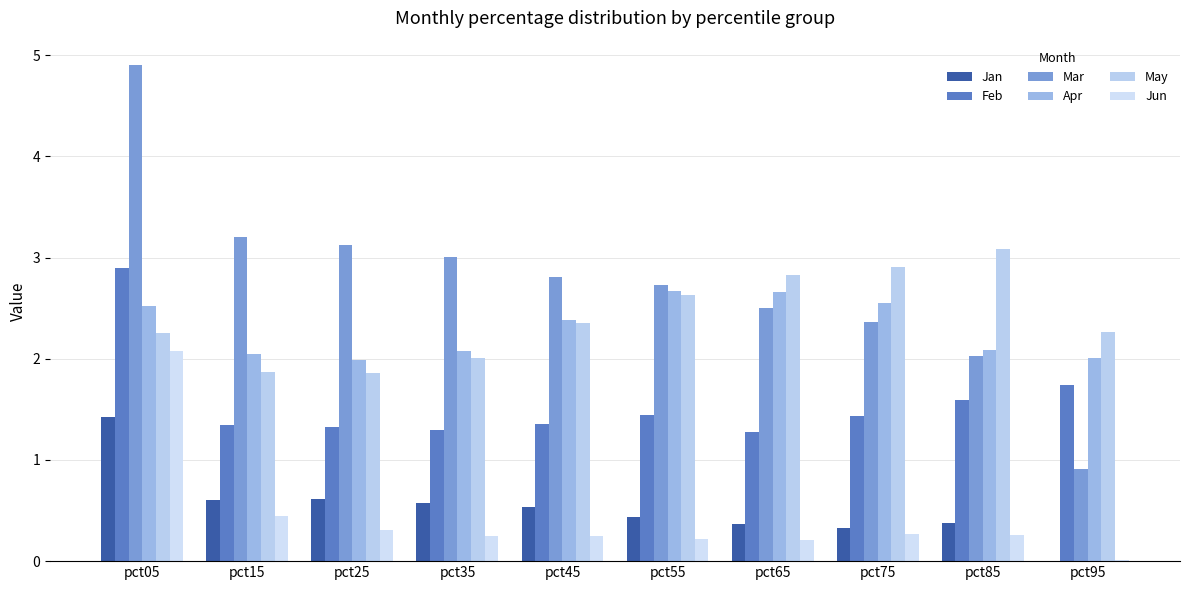

List the series in order of their peak value, highest first.

Mar, May, Feb, Apr, Jun, Jan